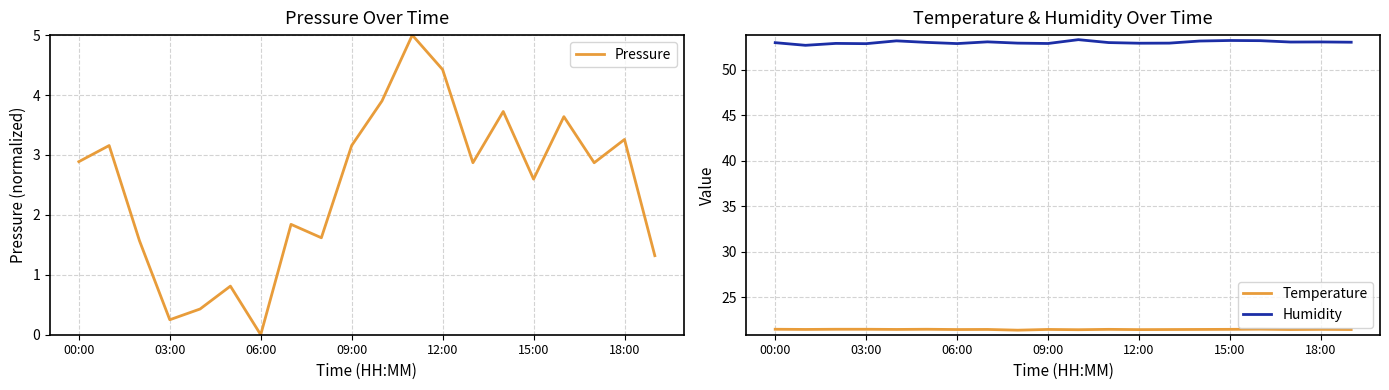

How many distinct data groups are displayed?

3